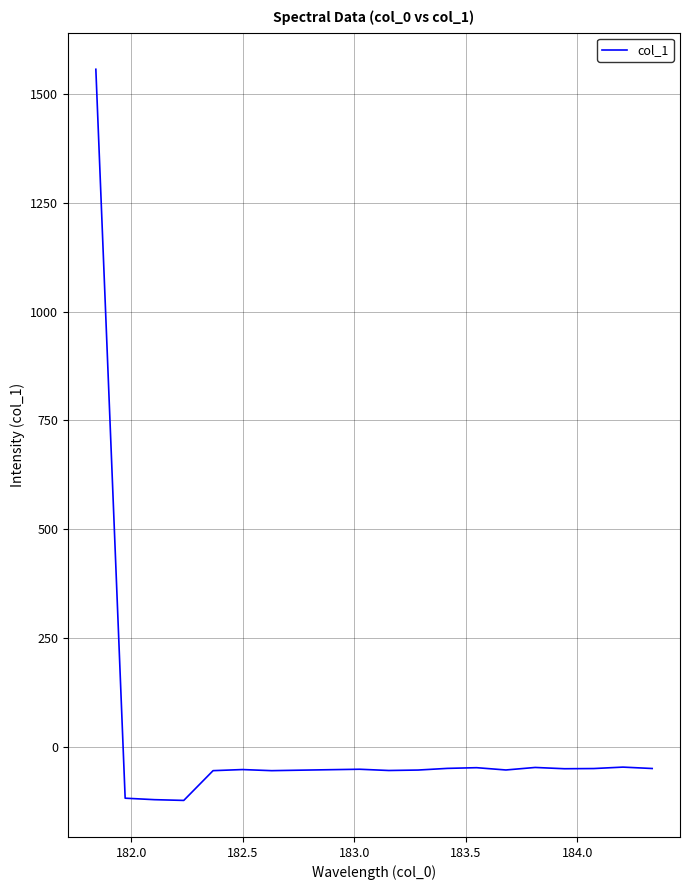

What is the minimum value shown in the chart?

-123.6